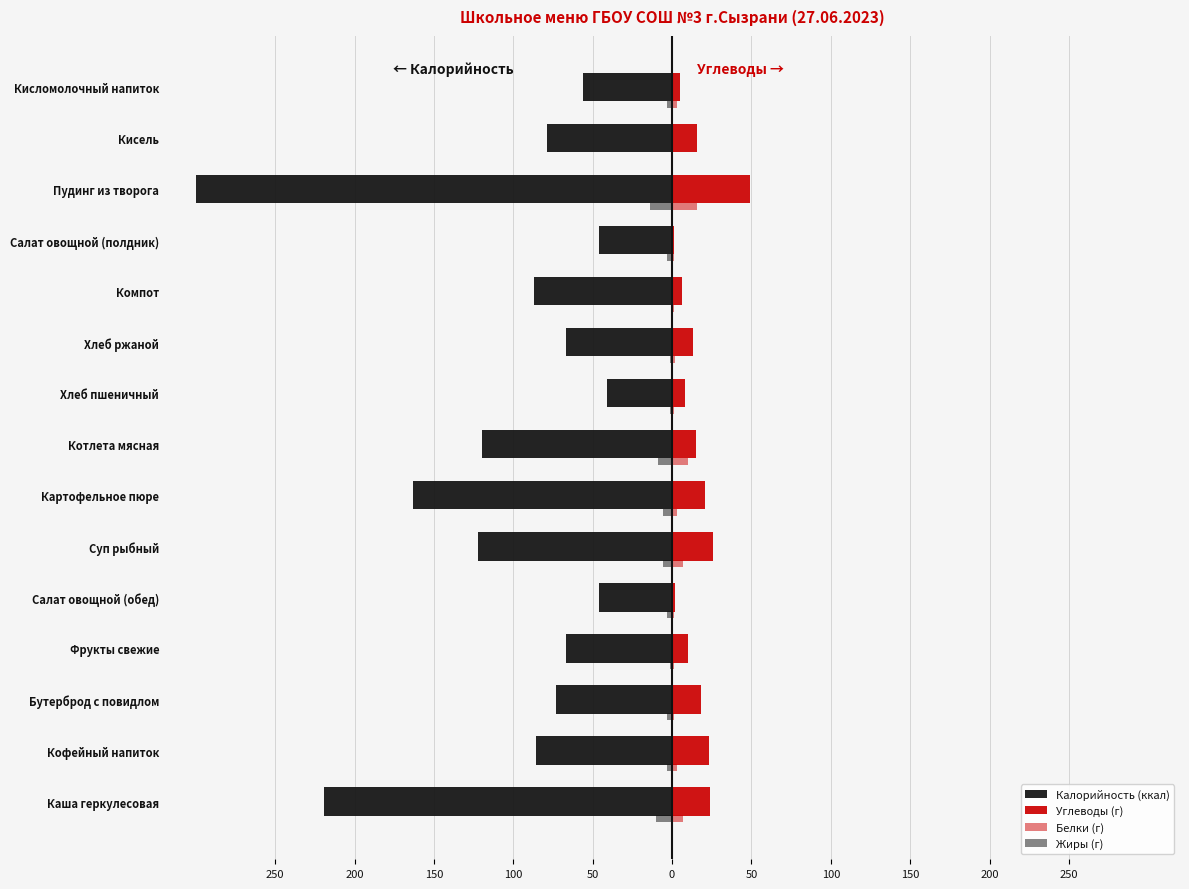

What are all the series names shown in the legend?

Калорийность (ккал), Углеводы (г), Белки (г), Жиры (г)